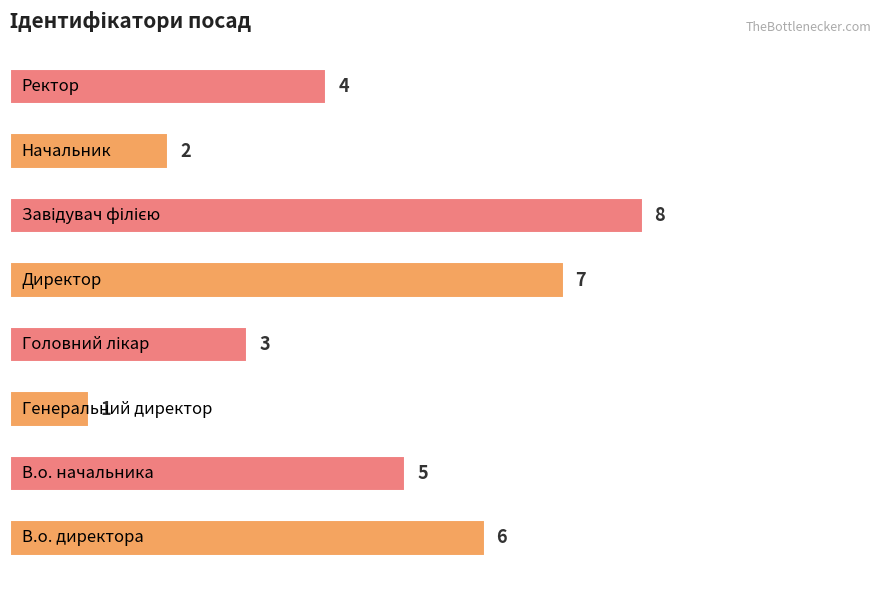

Count the values in the range 3 to 7.

5